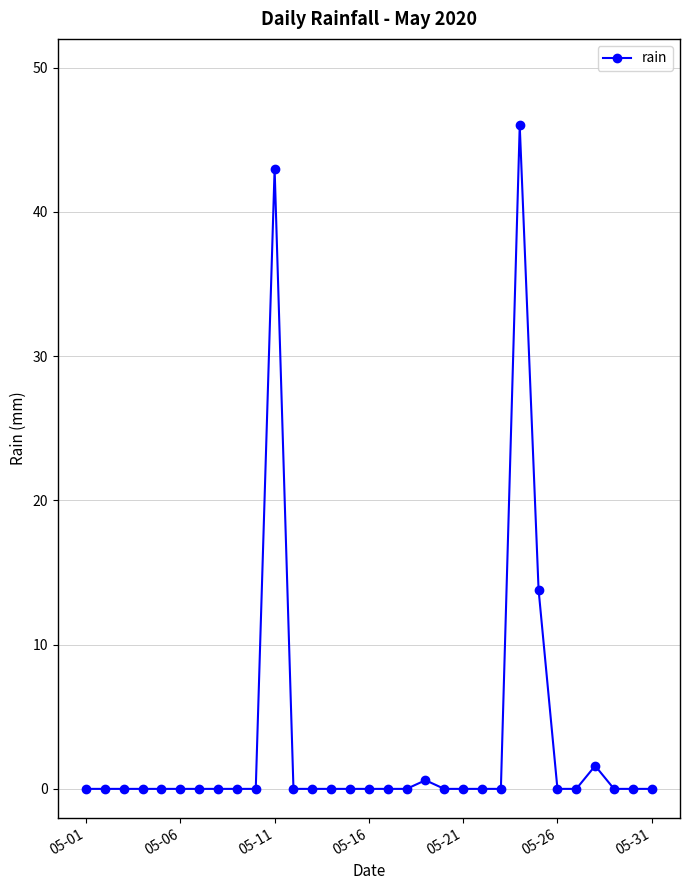

What is the greatest value displayed?

46.0